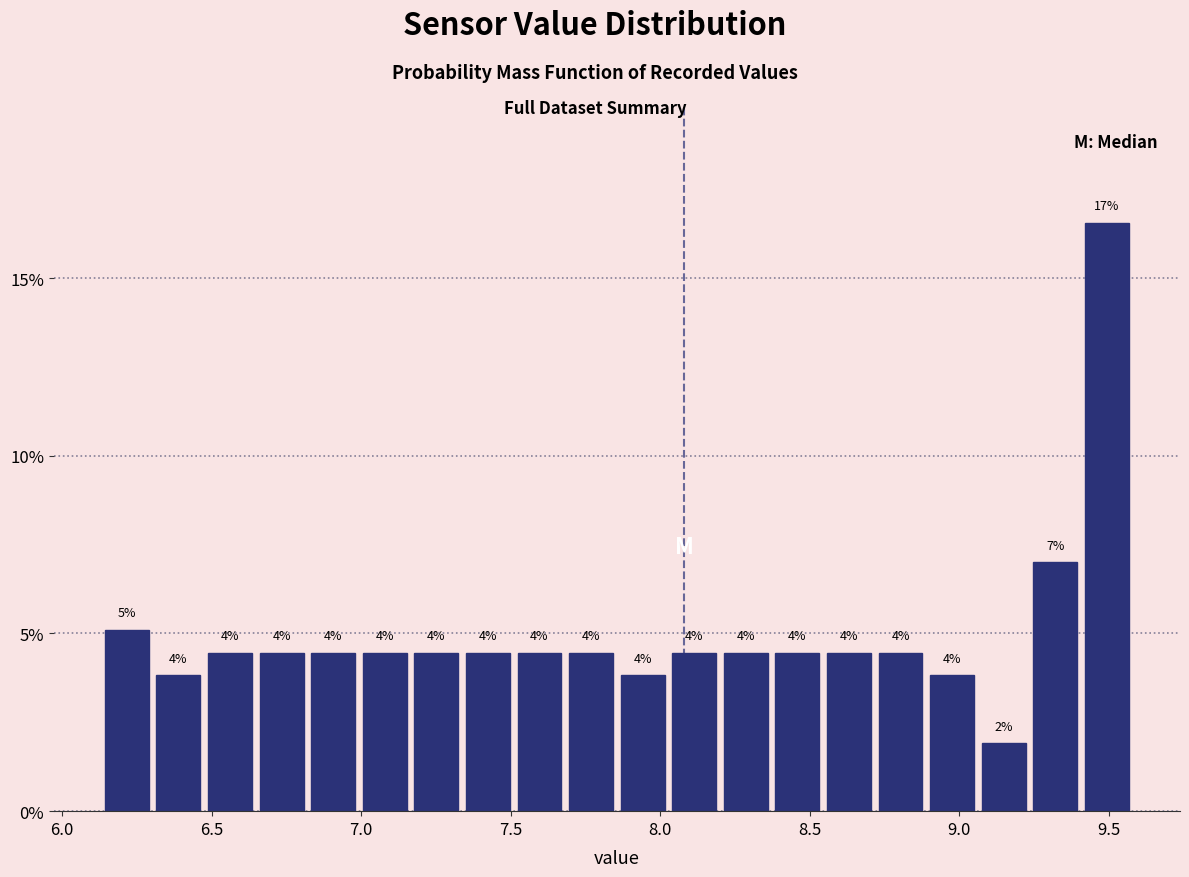

Around what value on the x-axis is the tallest bar? Give the approximate position of its centre, as read against the axis.

9.50